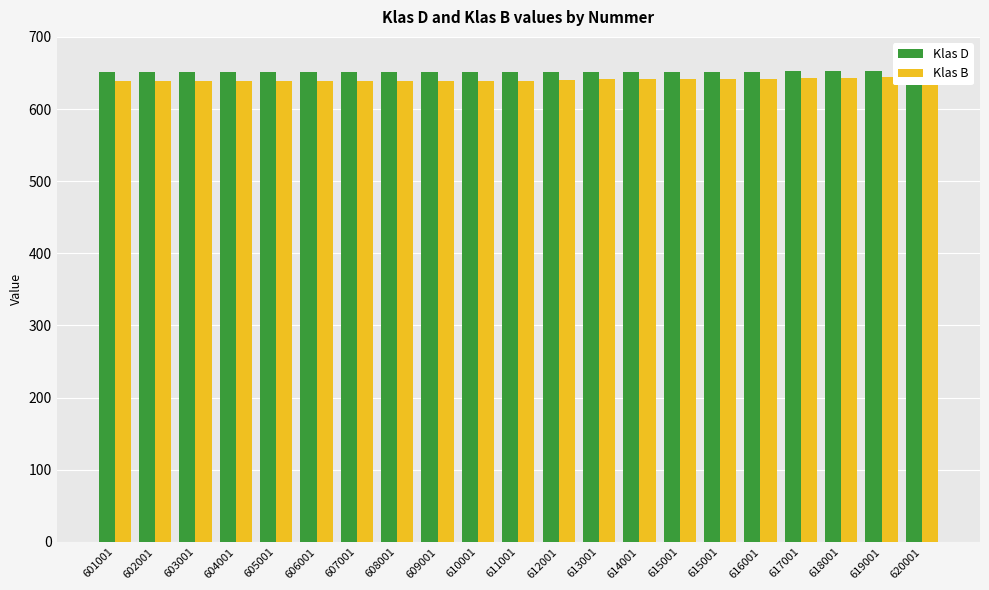

What is the spread (max minus min) of values at 613001?

11